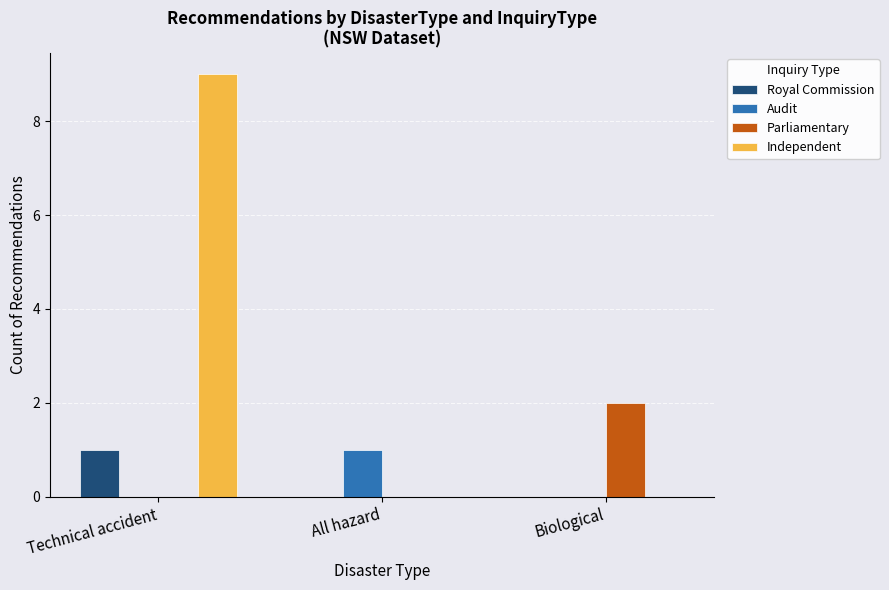

Reading right to left, list all the values displayed in this chart.

Royal Commission: Biological=0	All hazard=0	Technical accident=1
Audit: Biological=0	All hazard=1	Technical accident=0
Parliamentary: Biological=2	All hazard=0	Technical accident=0
Independent: Biological=0	All hazard=0	Technical accident=9